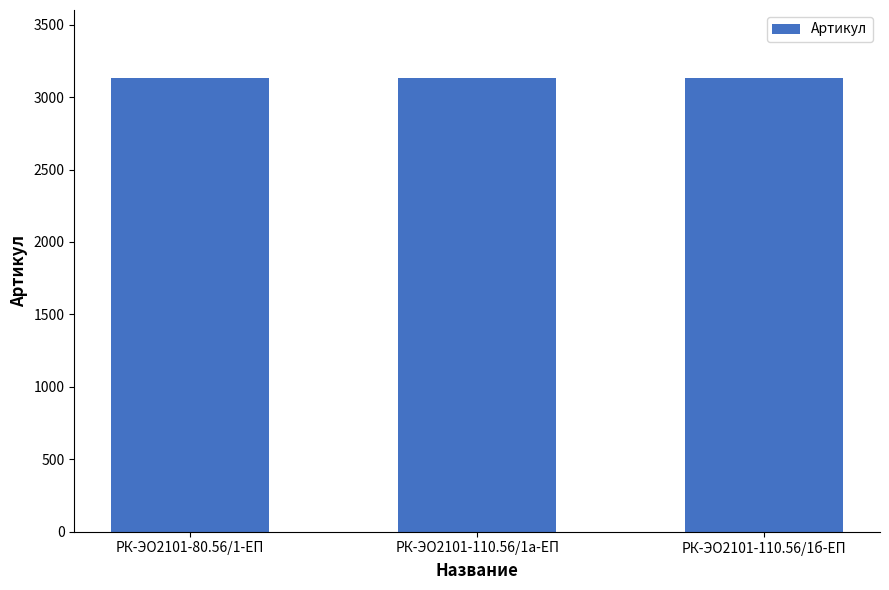

Approximately how many times larger is the value at РК-ЭО2101-110.56/1б-ЕП compared to РК-ЭО2101-110.56/1а-ЕП?

1.0